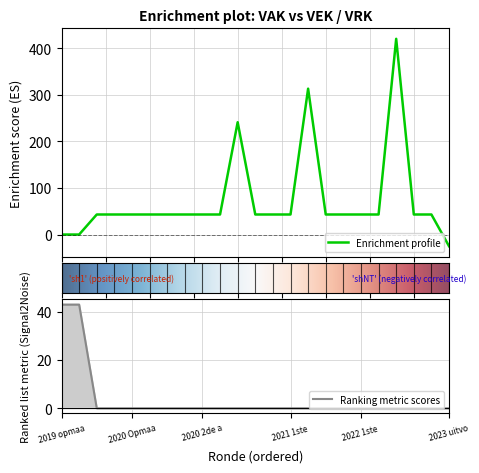

What is the lowest value of the VEK series?

-25